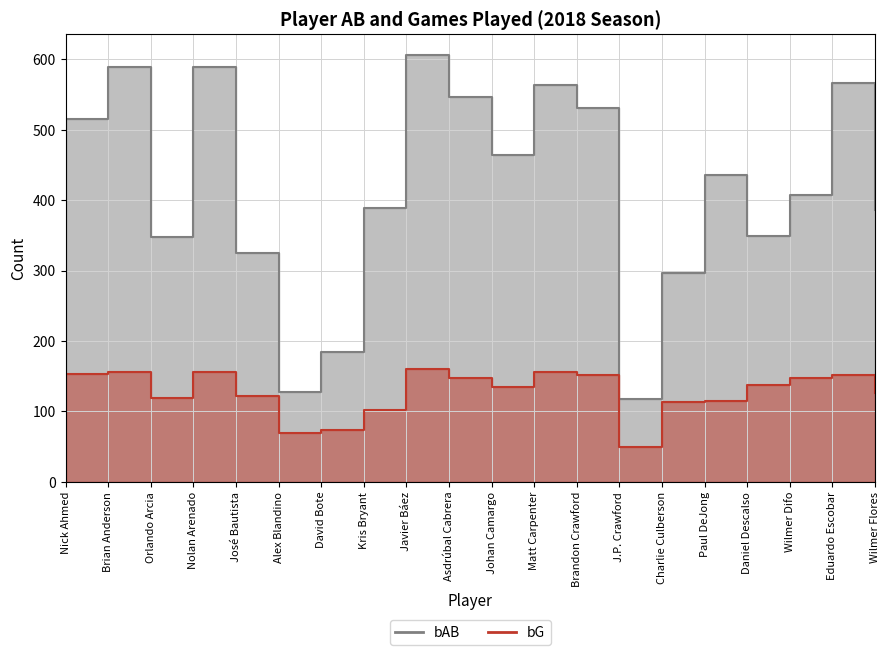

How many data points does each series have?

20